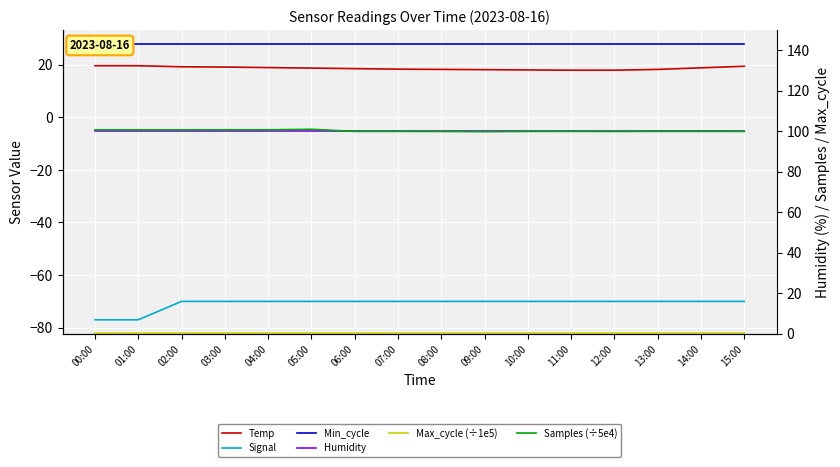

The Humidity series shows 172.6 at 09:00. True or false?

False